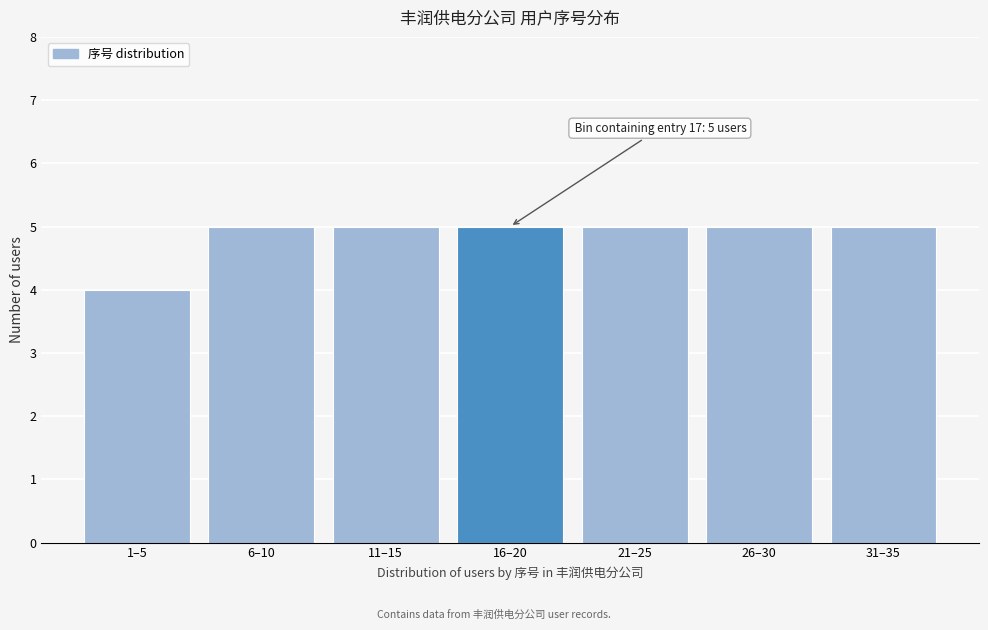

Reading right to left, list all the values displayed in this chart.

31–35=5	26–30=5	21–25=5	16–20=5	11–15=5	6–10=5	1–5=4